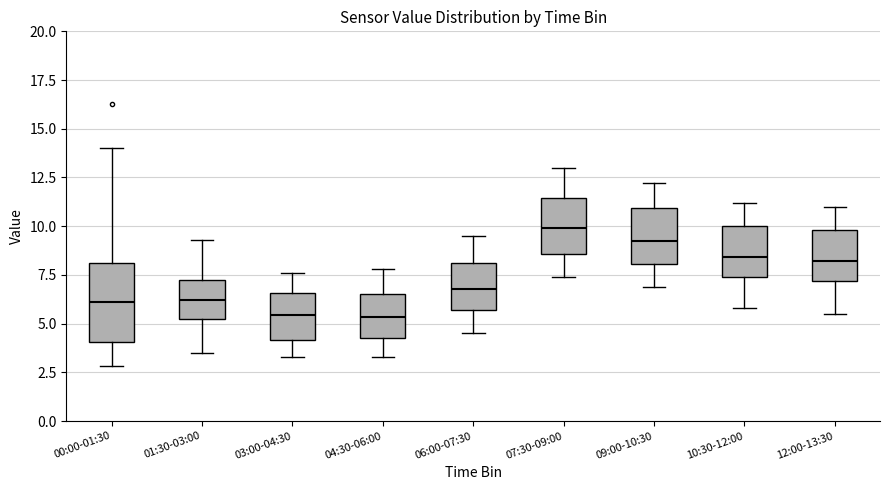

Comparing the boxes themselves (not the whiskers), which one is the tallest?

00:00-01:30